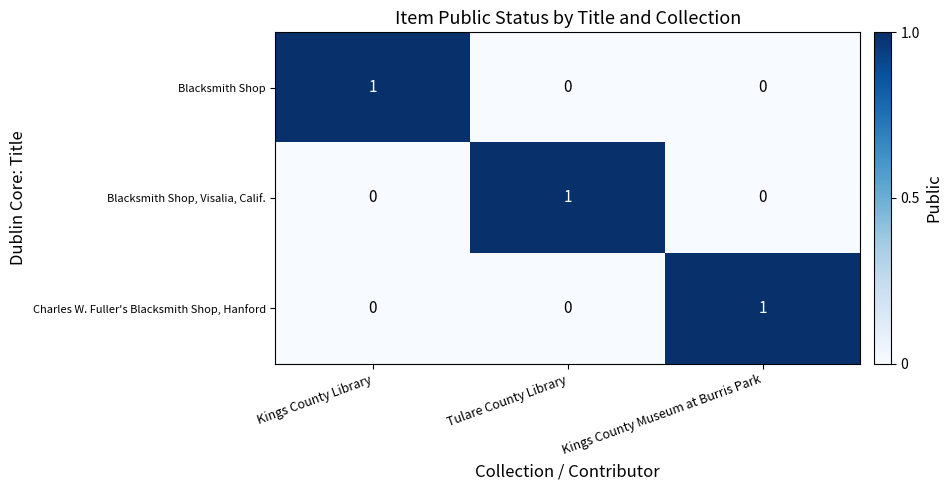

At which label does Blacksmith Shop, Visalia, Calif. reach its peak?

Tulare County Library